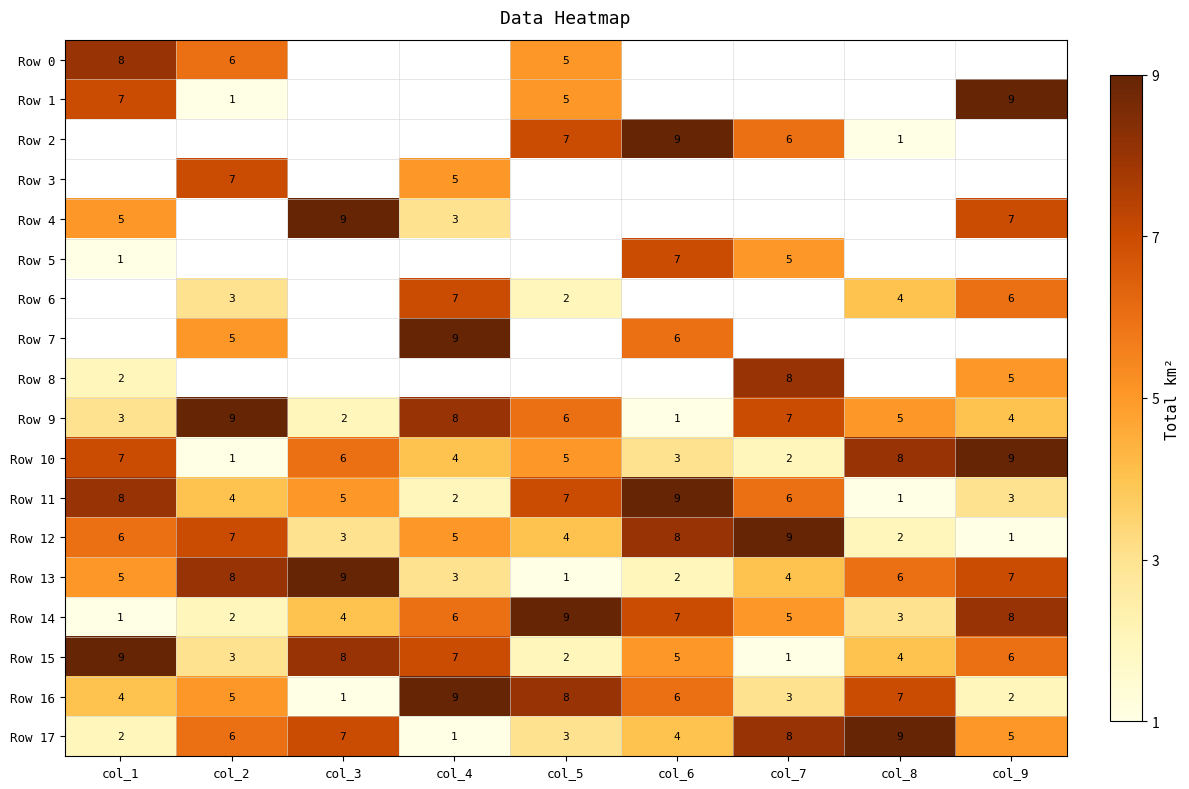

At how many categories does at least one series exceed 6?

9